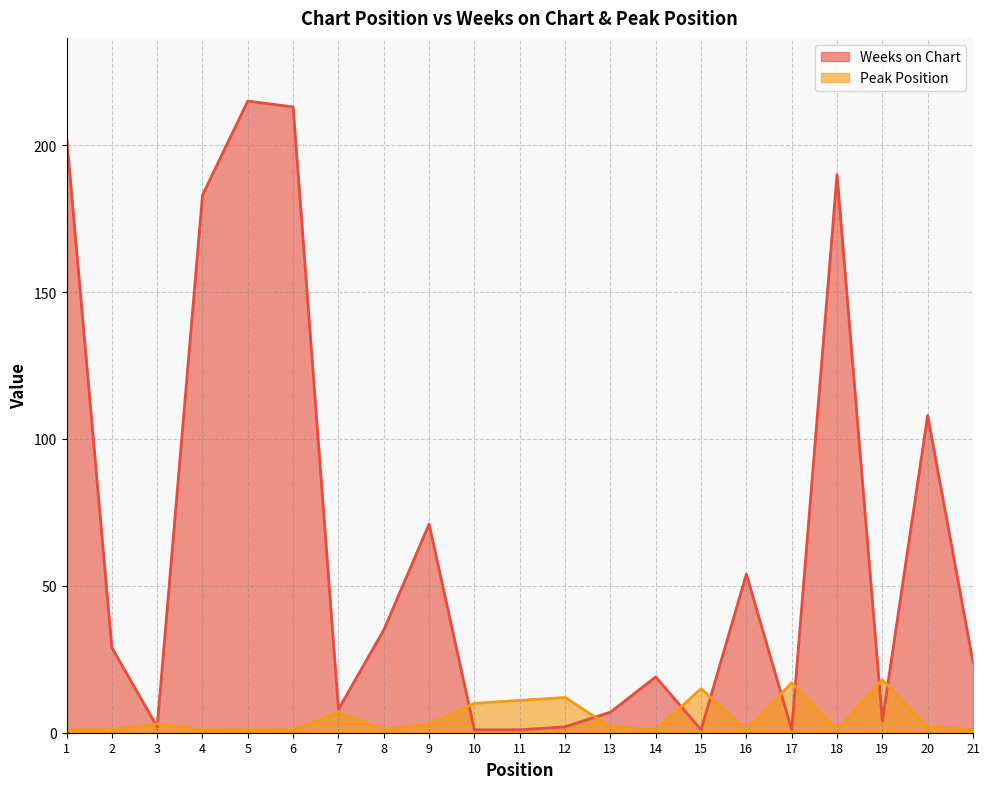

True or false: Peak Position has a value of 2 at 13.

True